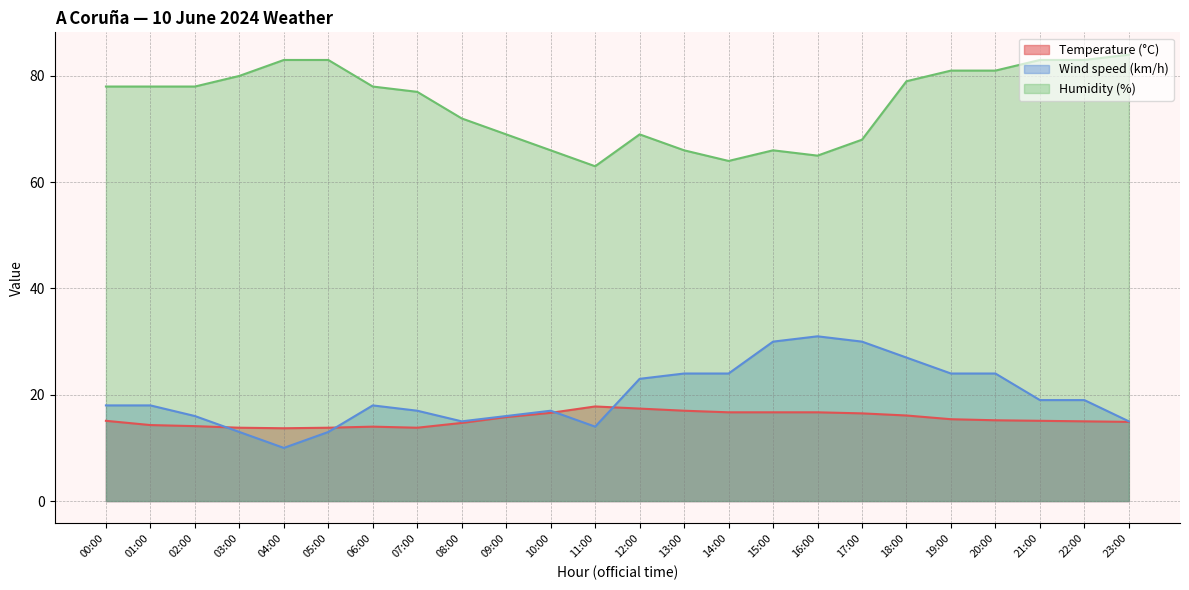

Count the number of categories in the chart.

24